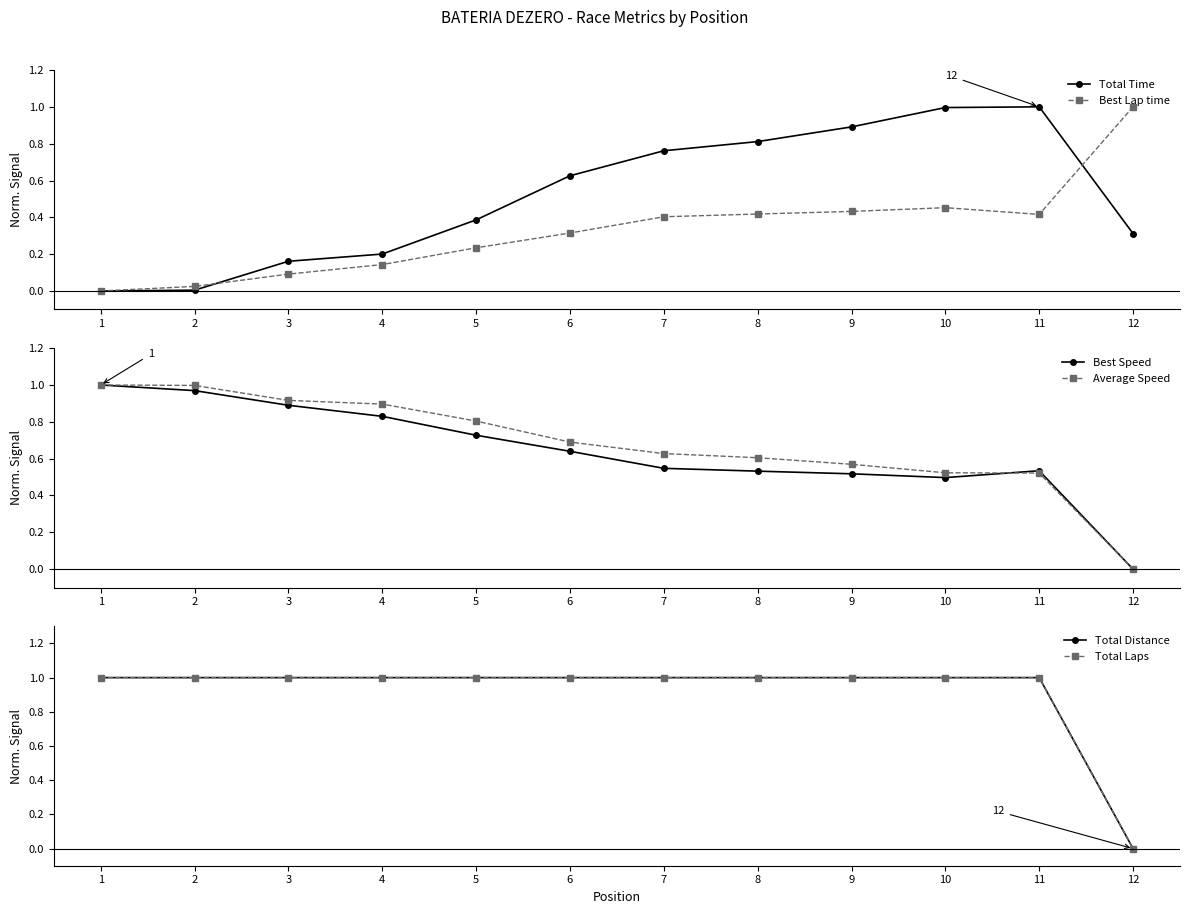

Which series has the largest range (max minus min)?

Total Time